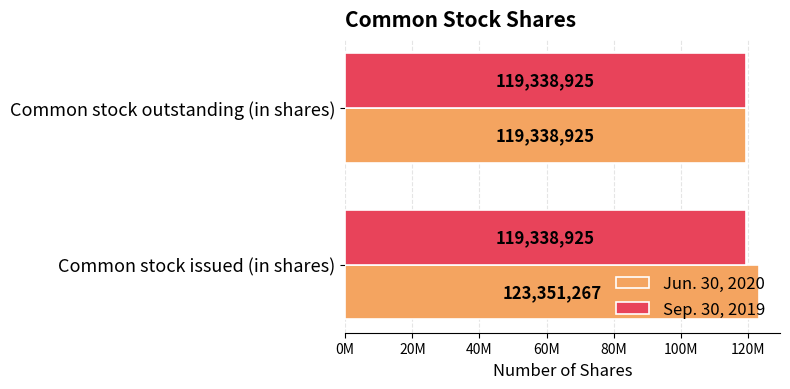

What are all the series names shown in the legend?

Jun. 30, 2020, Sep. 30, 2019